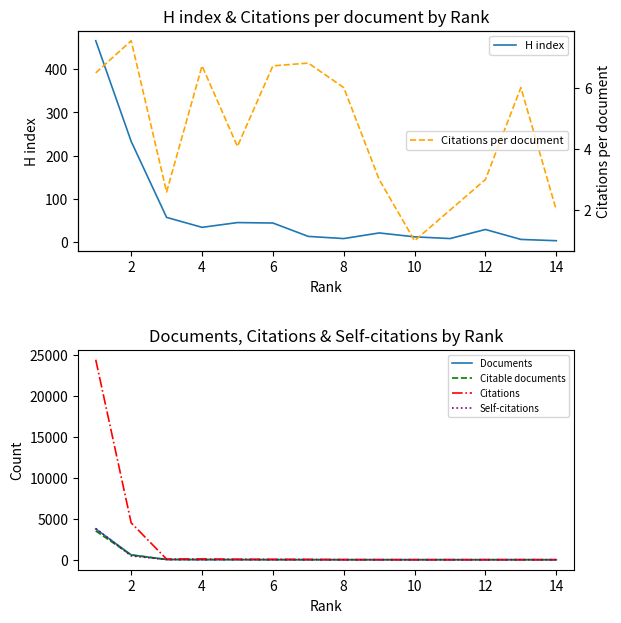

What is the highest value of the Citations series?

24379